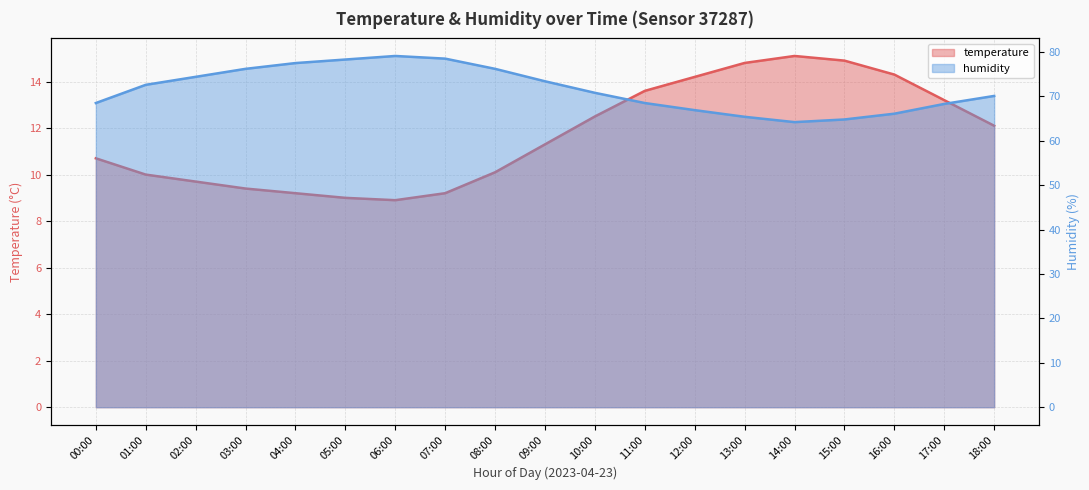

List the series in order of their peak value, highest first.

humidity, temperature